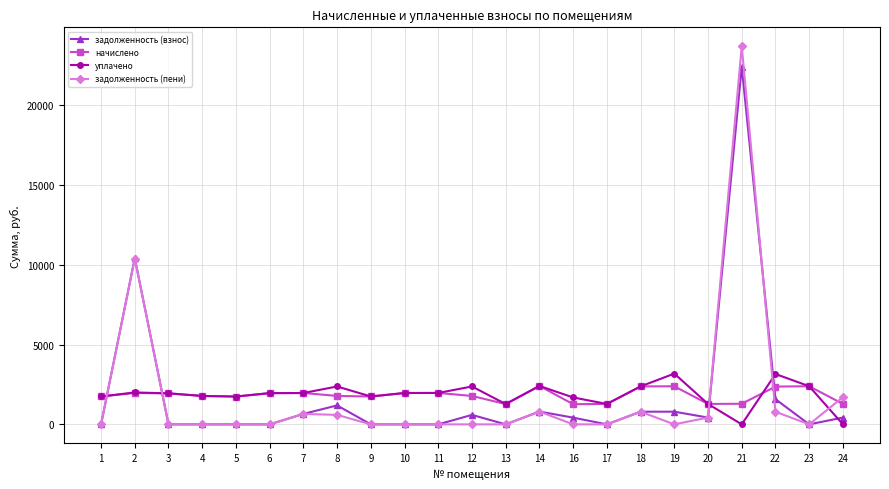

Which series ends up on top after the final intersection of начислено and задолженность (взнос)?

начислено